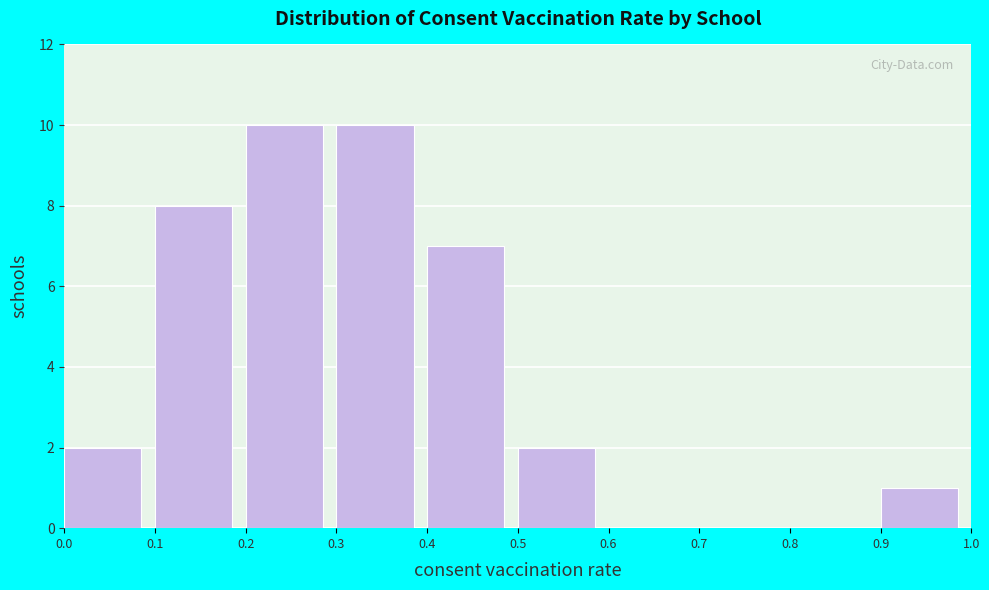

Reading left to right, list every bar in this chart as the range it spans on the x-axis followed by its height. The values are not printed on the chart, so give them approximately, as read against the axis.

0.0 to 0.1: 2
0.1 to 0.2: 8
0.2 to 0.3: 10
0.3 to 0.4: 10
0.4 to 0.5: 7
0.5 to 0.6: 2
0.6 to 0.7: 0
0.7 to 0.8: 0
0.8 to 0.9: 0
0.9 to 1.0: 1